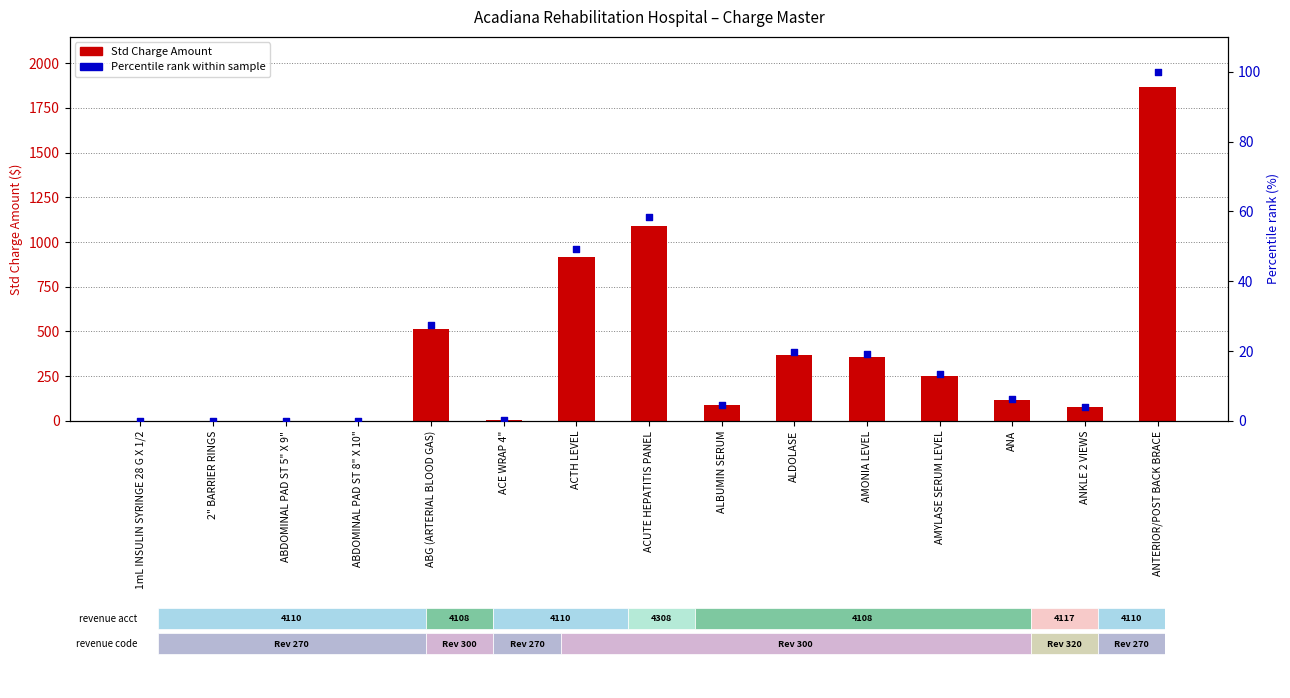

Which series has the largest total across all categories?

Std Charge Amount